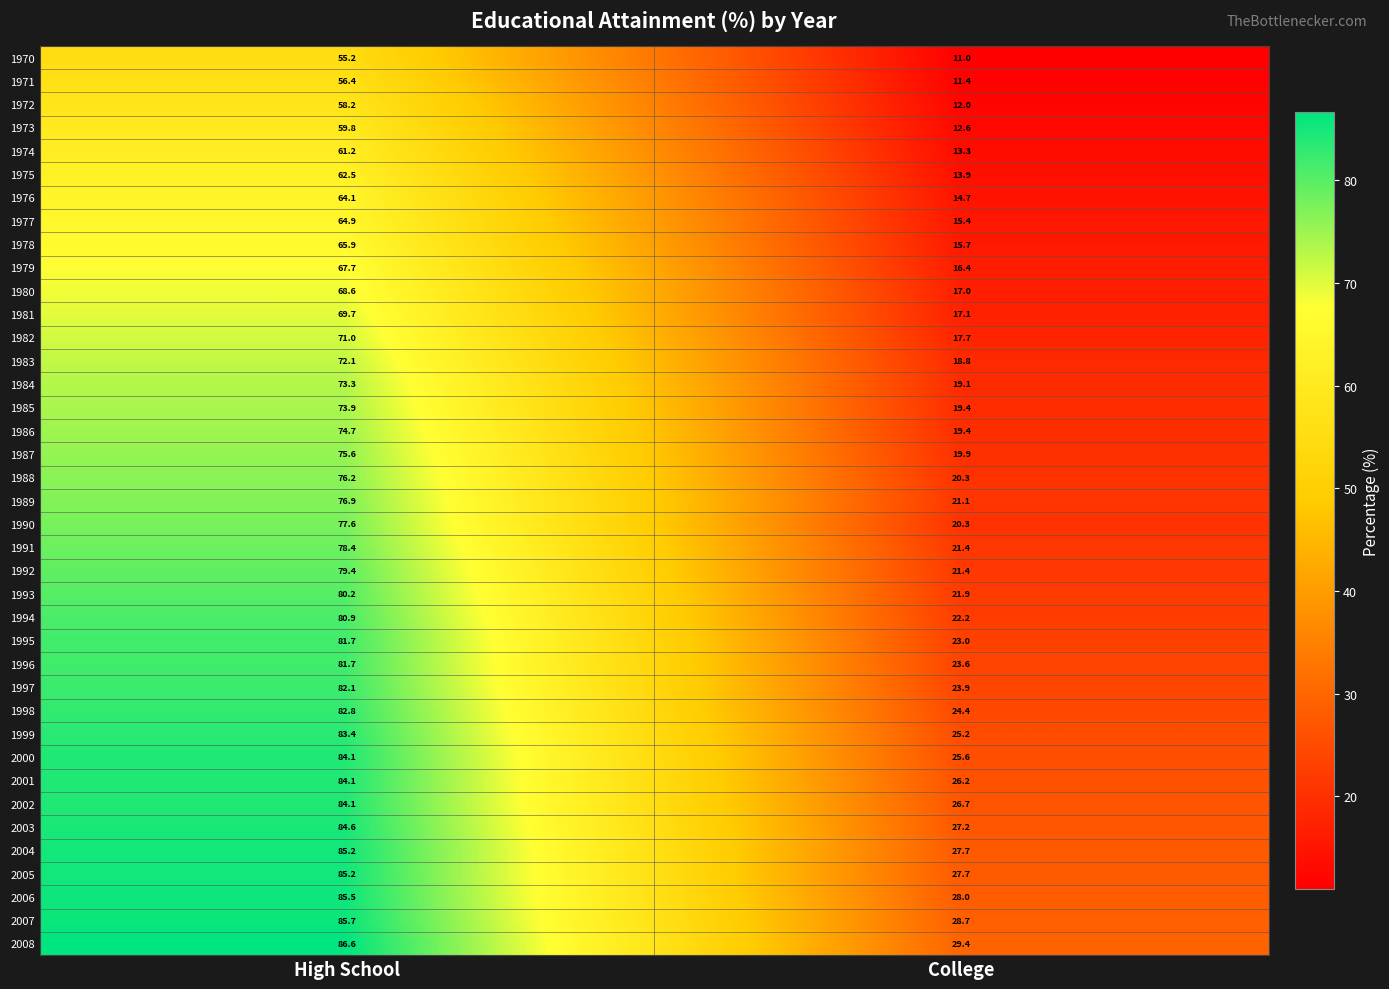

What is the average value of the 1984 series?

46.2